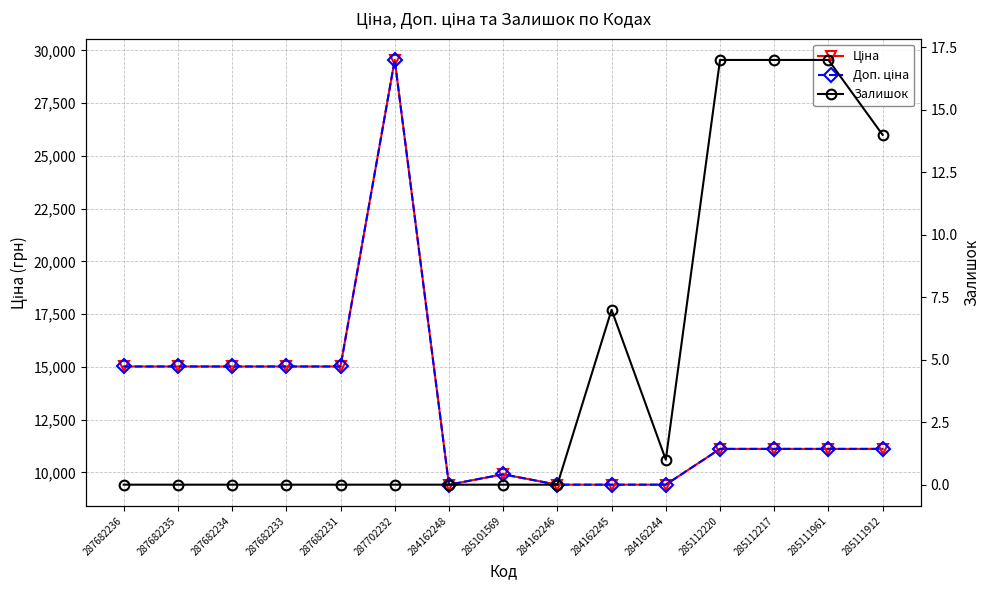

What are all the series names shown in the legend?

Ціна, Доп. ціна, Залишок